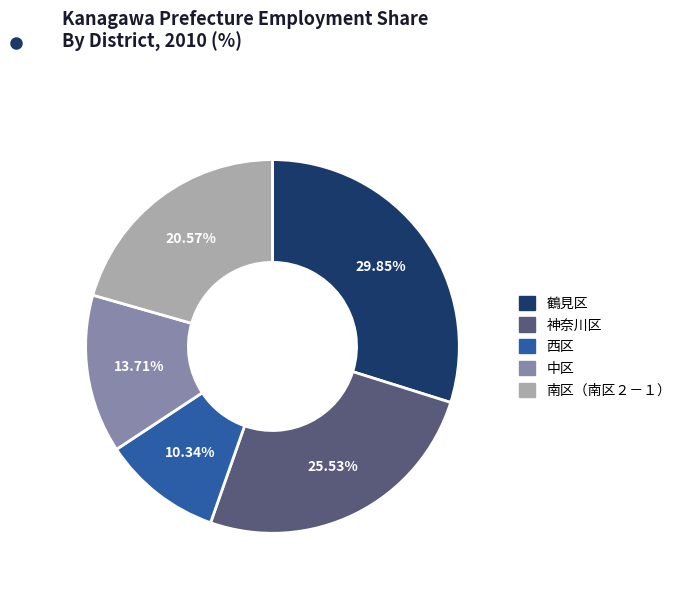

Between 神奈川区 and 南区（南区２－１）, which is larger?

神奈川区